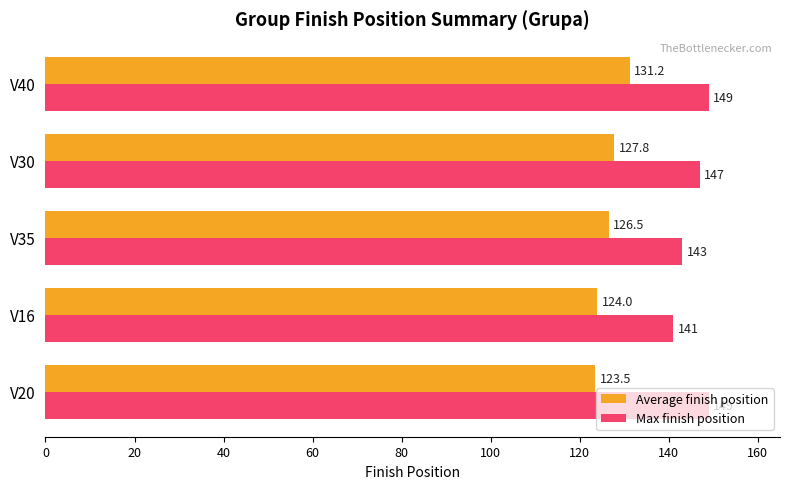

True or false: Average finish position has a value of 197.3 at V35.

False